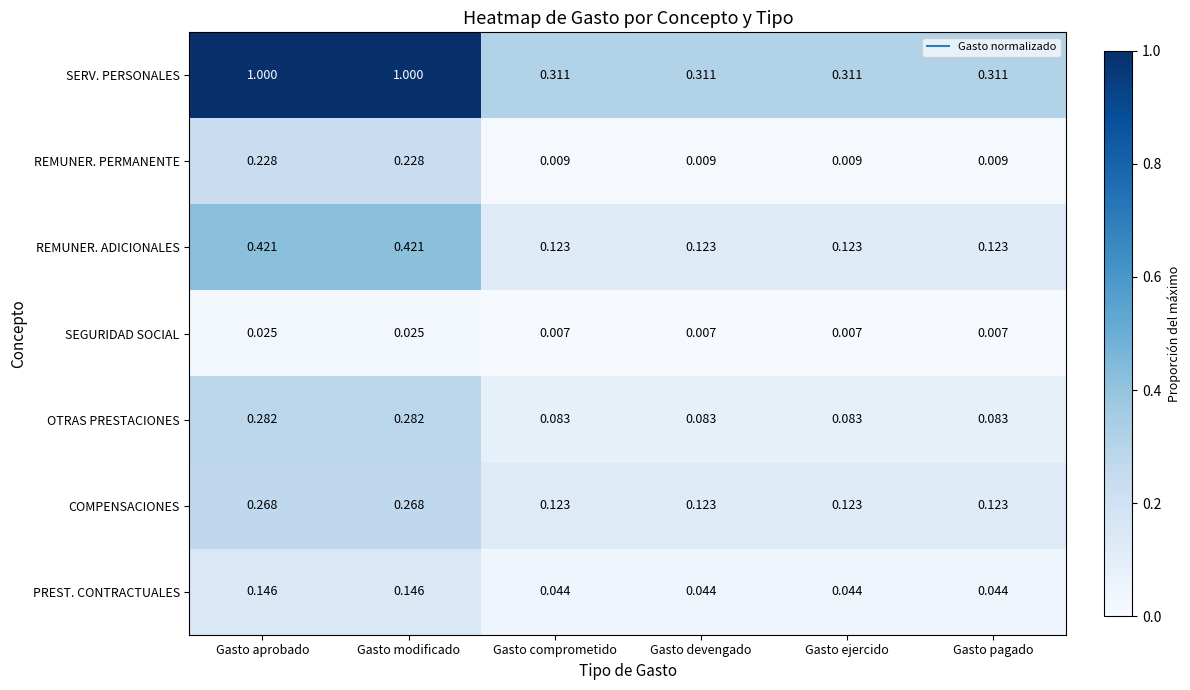

Which series has the widest spread of values?

SERV. PERSONALES